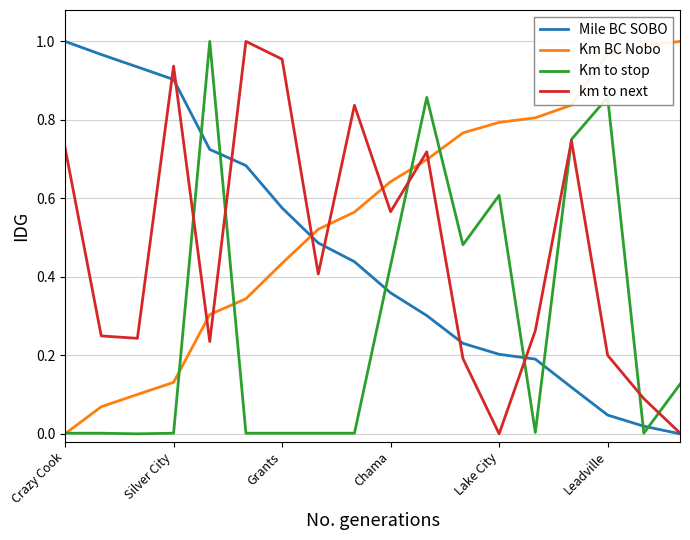

Which series has the largest total across all categories?

Km BC Nobo